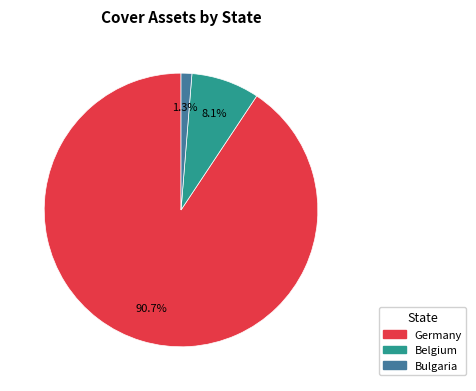

Which category has the biggest portion of the pie?

Germany